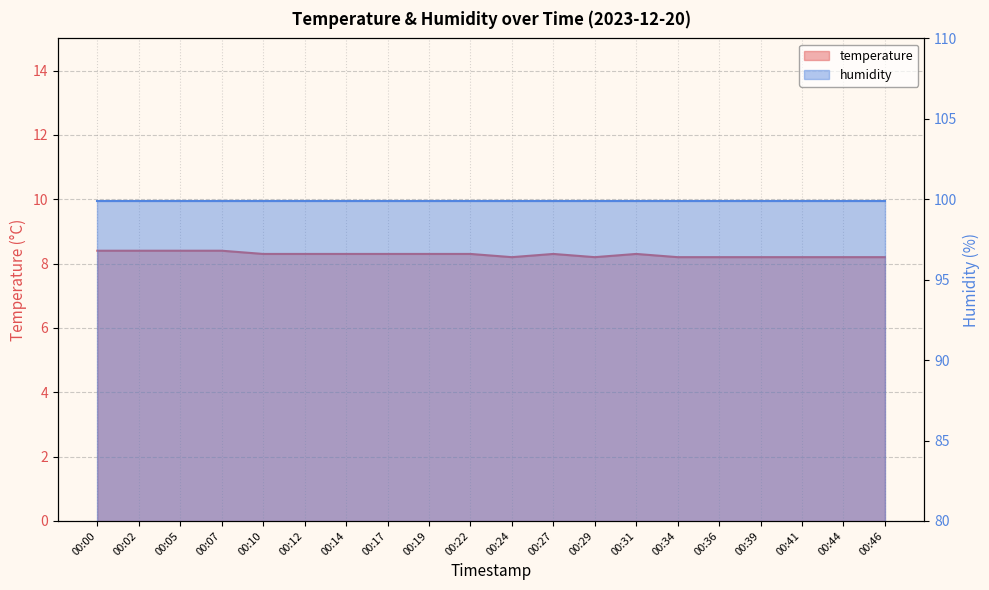

Is it true that the value at 00:39 is 8.2?

True